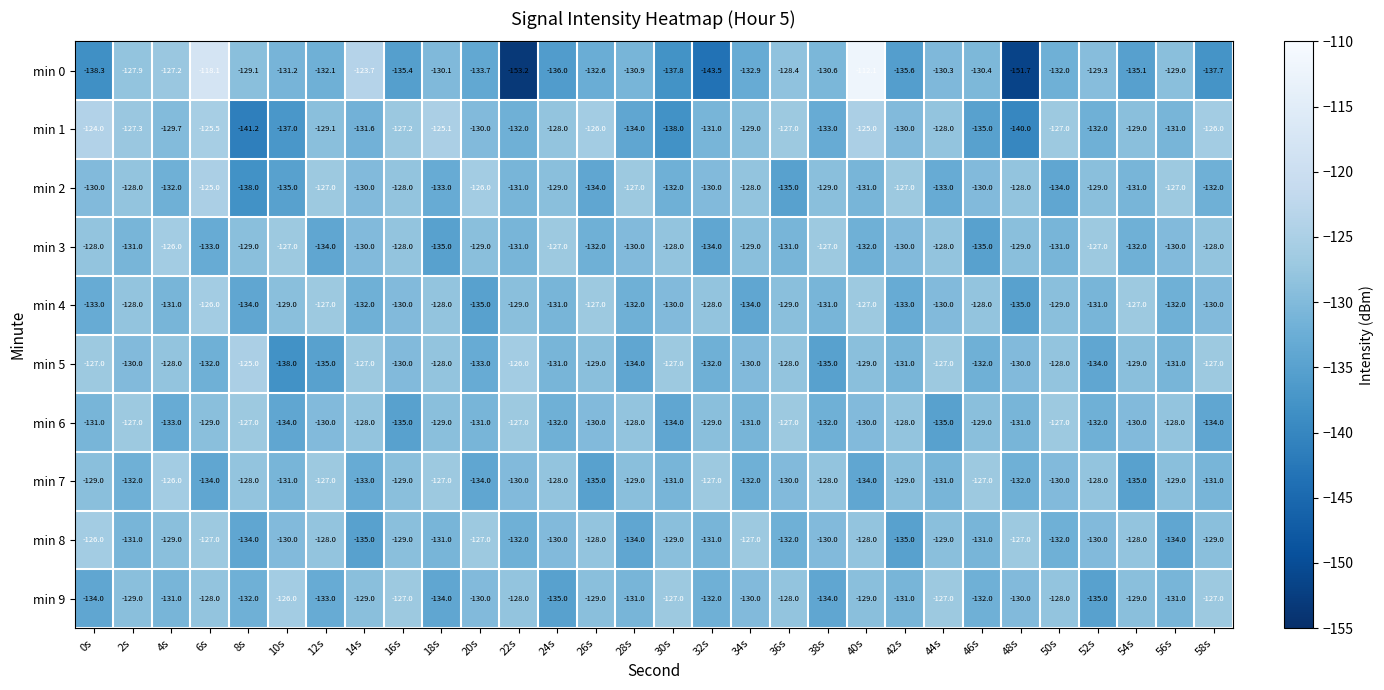

Where does the min 4 series first go above -130?

2s